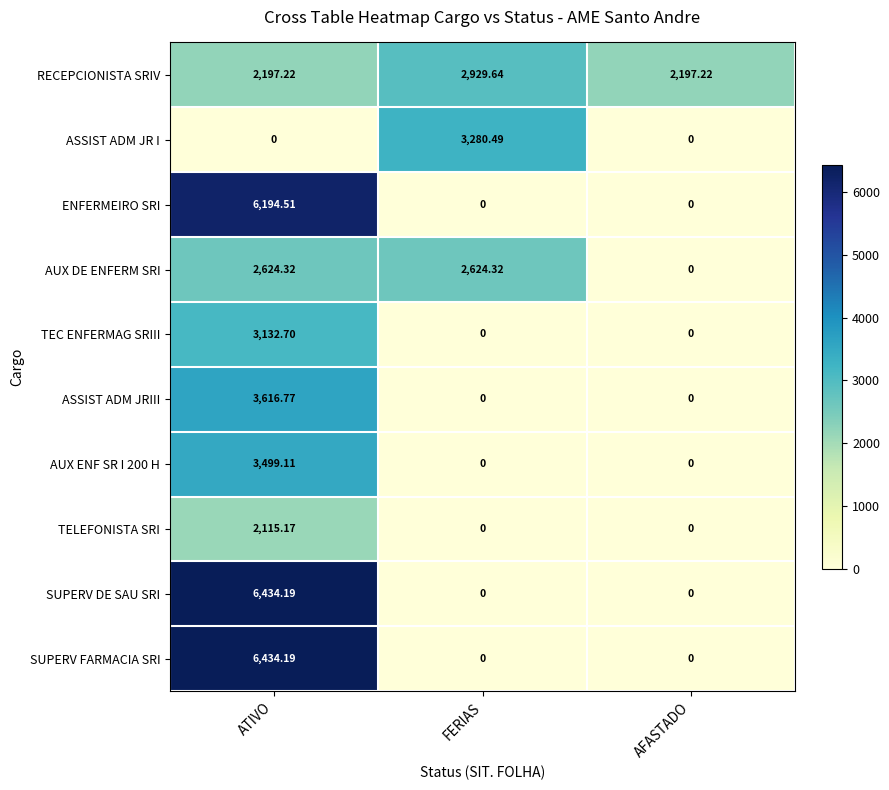

What is the maximum value shown in the chart?

6434.2